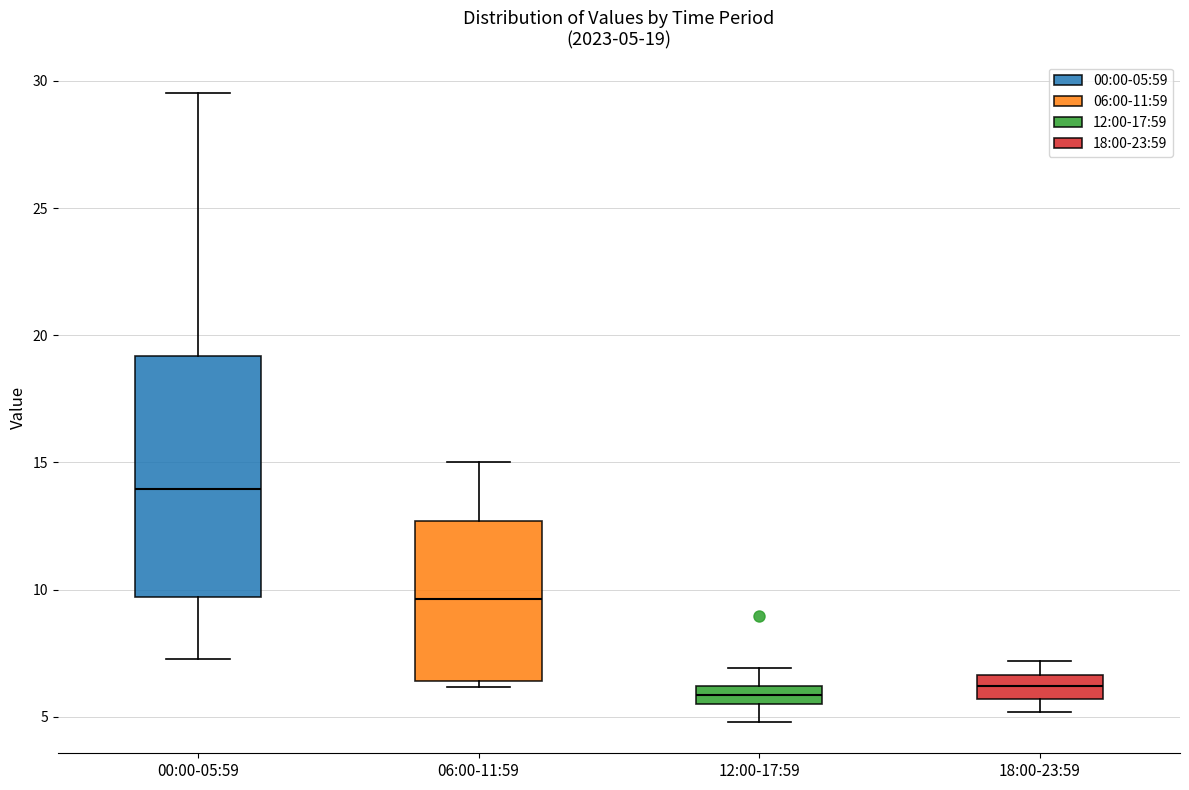

Comparing the boxes themselves (not the whiskers), which one is the tallest?

00:00-05:59